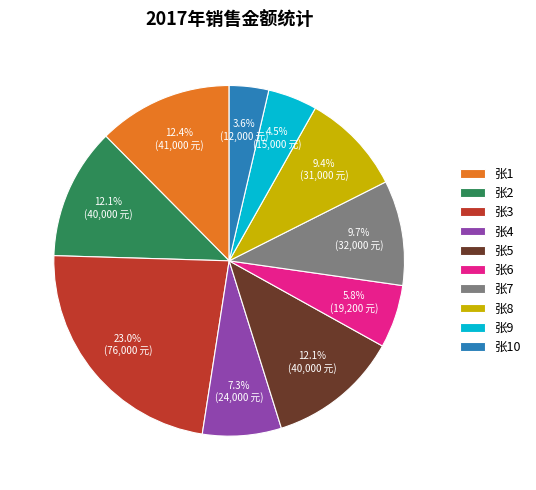

Is the sum of 张7 and 张4 greater than half?

No